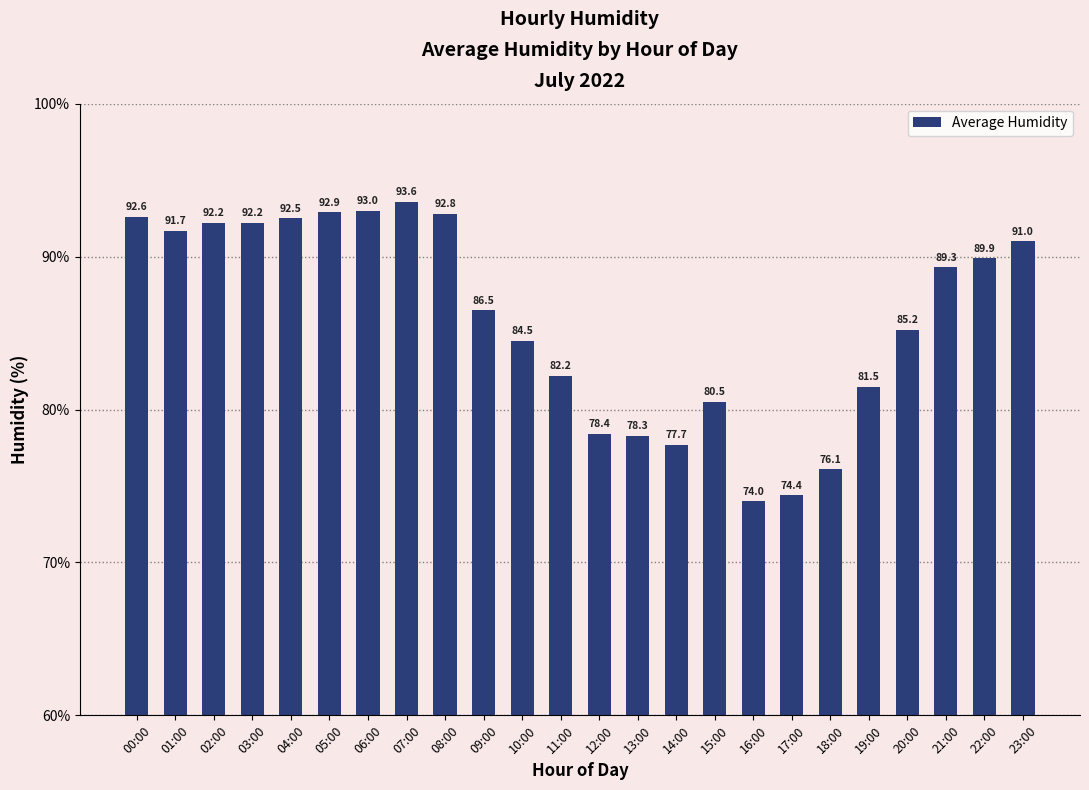

Is it true that the value at 11:00 is 82.2?

True